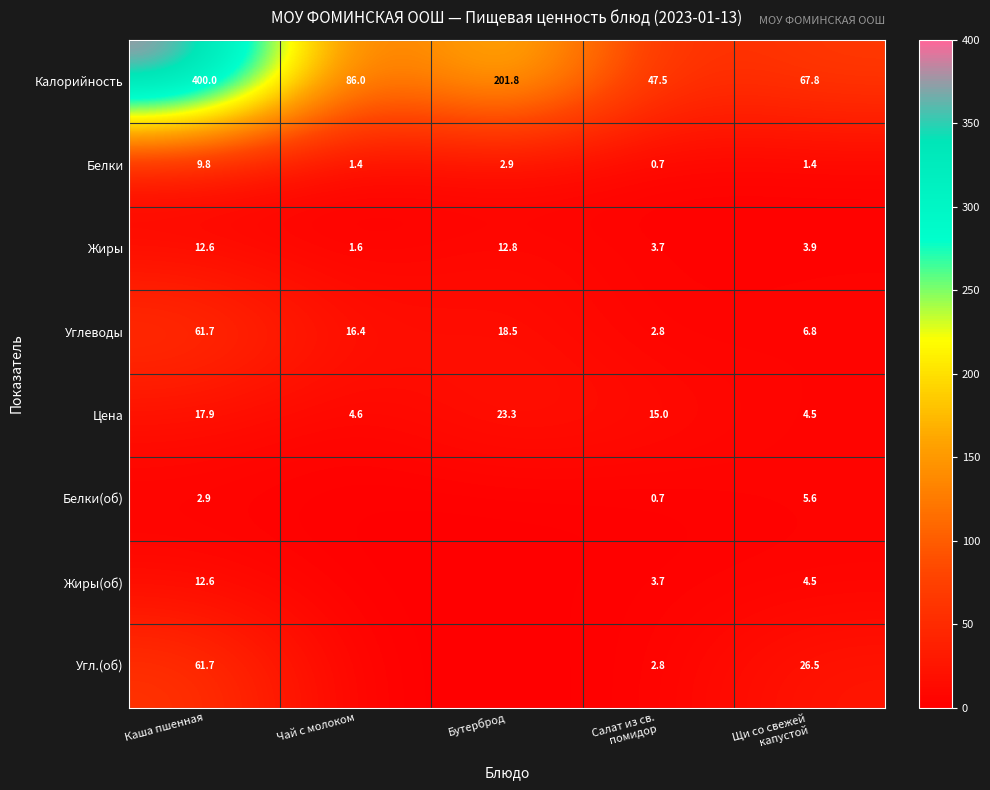

Is the value of Белки(об) at Каша пшенная greater than the value of Жиры at Каша пшенная?

No